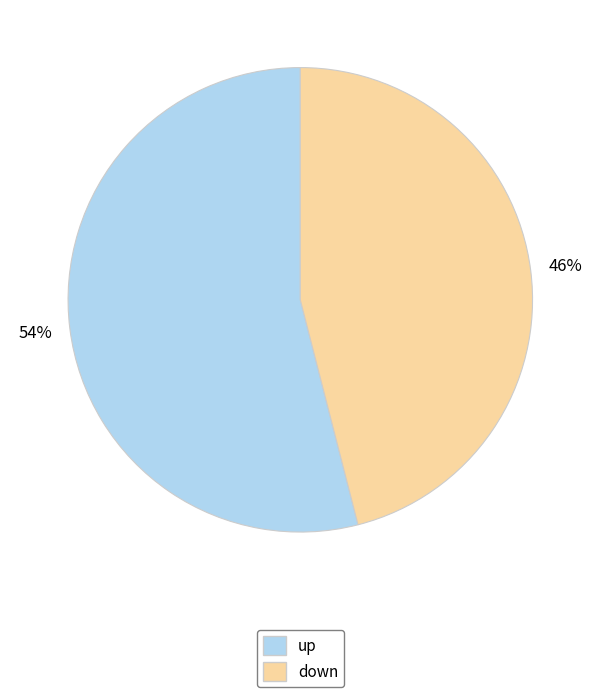

The up slice represents 54% of the pie. True or false?

True